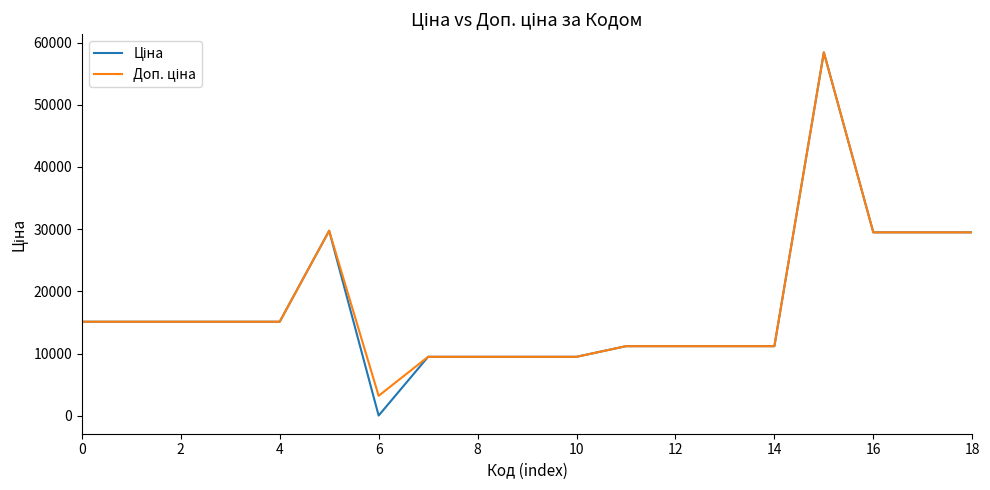

At which label is Ціна closest to 29229?

16